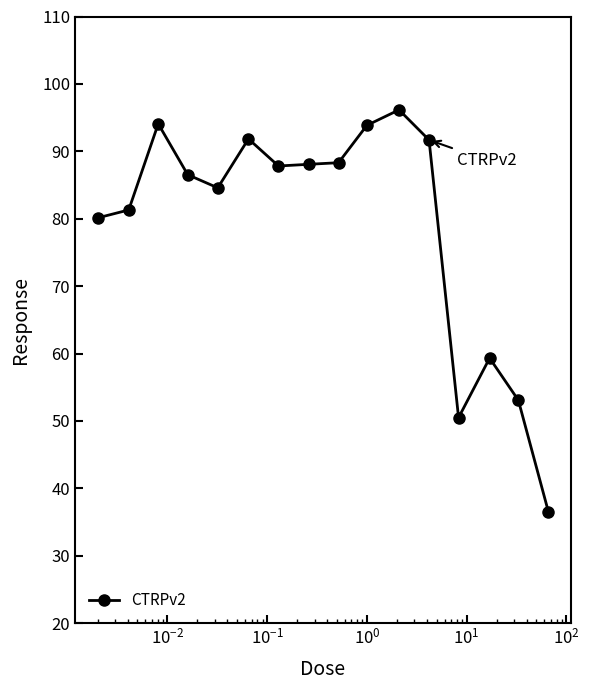

What is the value of the 9th point from the left?

88.3